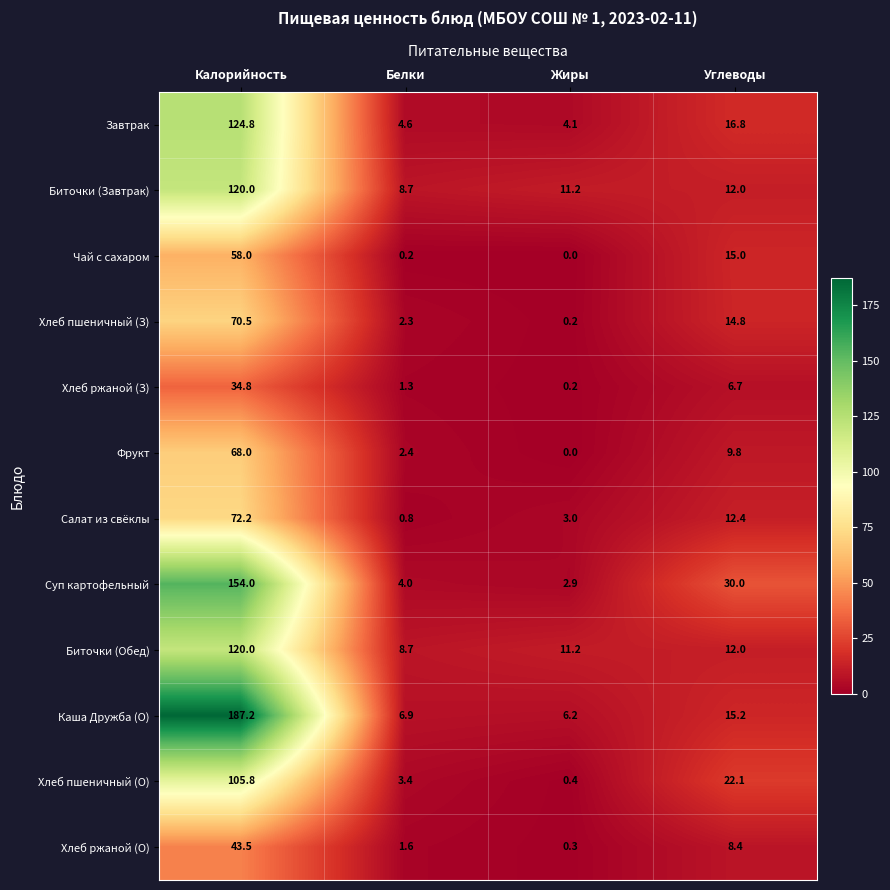

How many data points in Завтрак are less than 16?

2